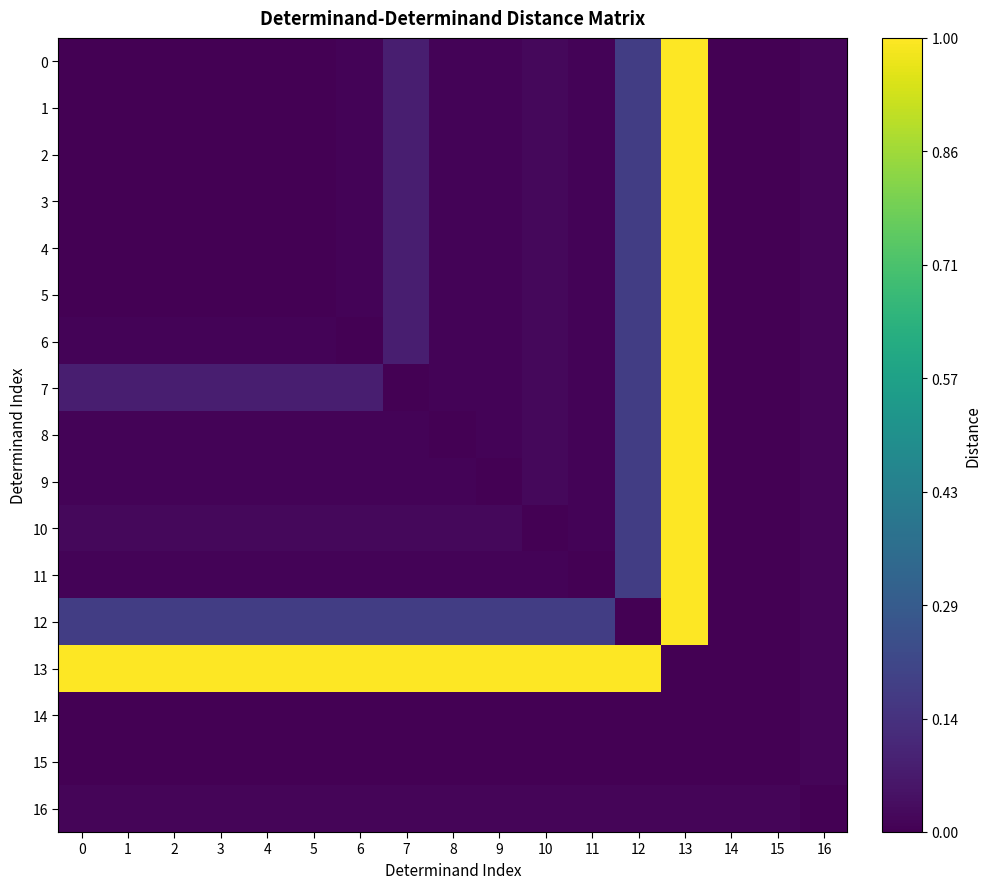

At which category is the sum across all series the highest?

13